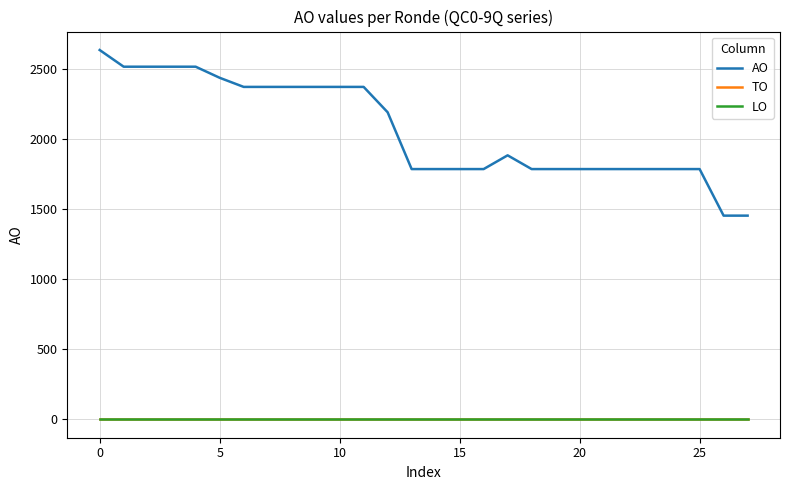

Is this an area chart (filled region under the line)?

No